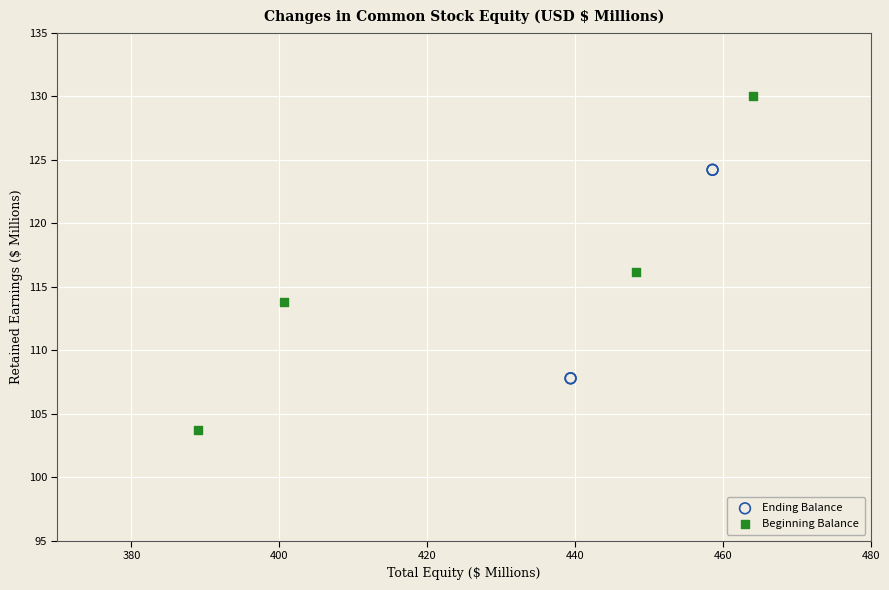

Which series has the largest Y range (max minus min)?

Beginning Balance